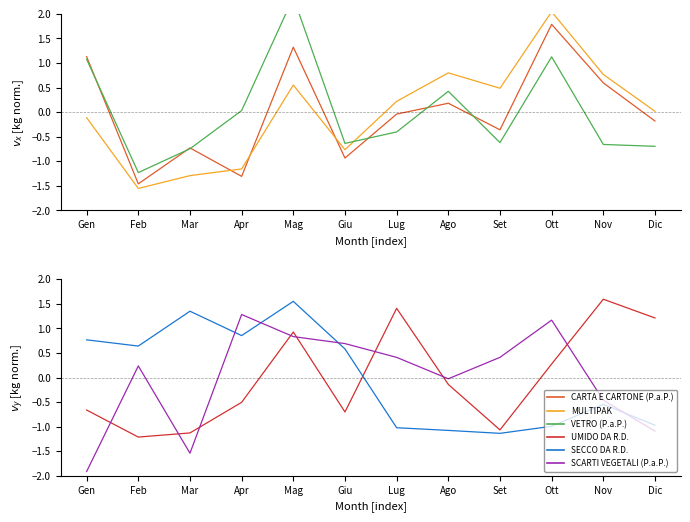

How many data points in SECCO DA R.D. are less than 0?

6